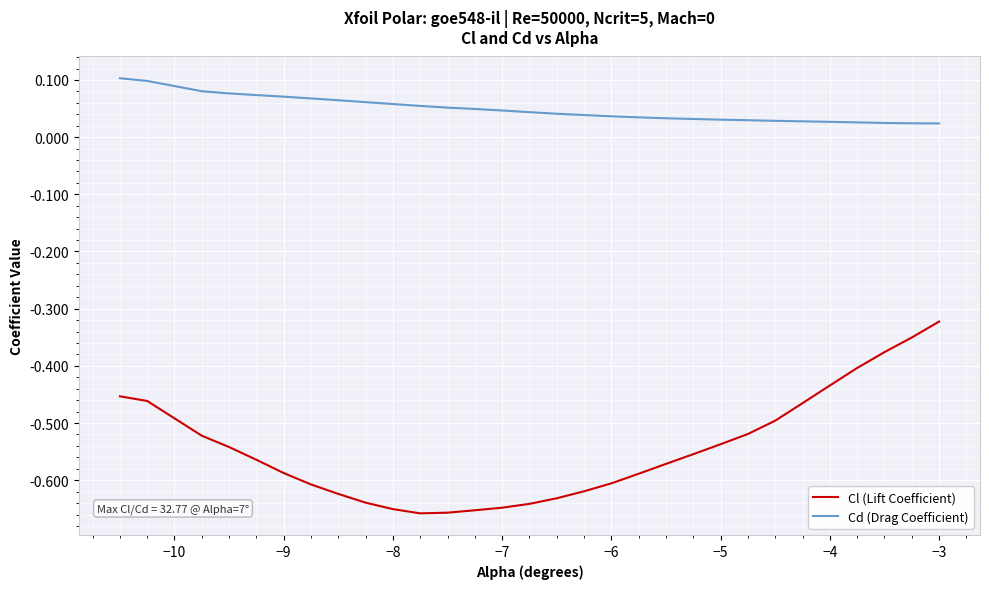

Which series has the largest total across all categories?

Cd (Drag Coefficient)